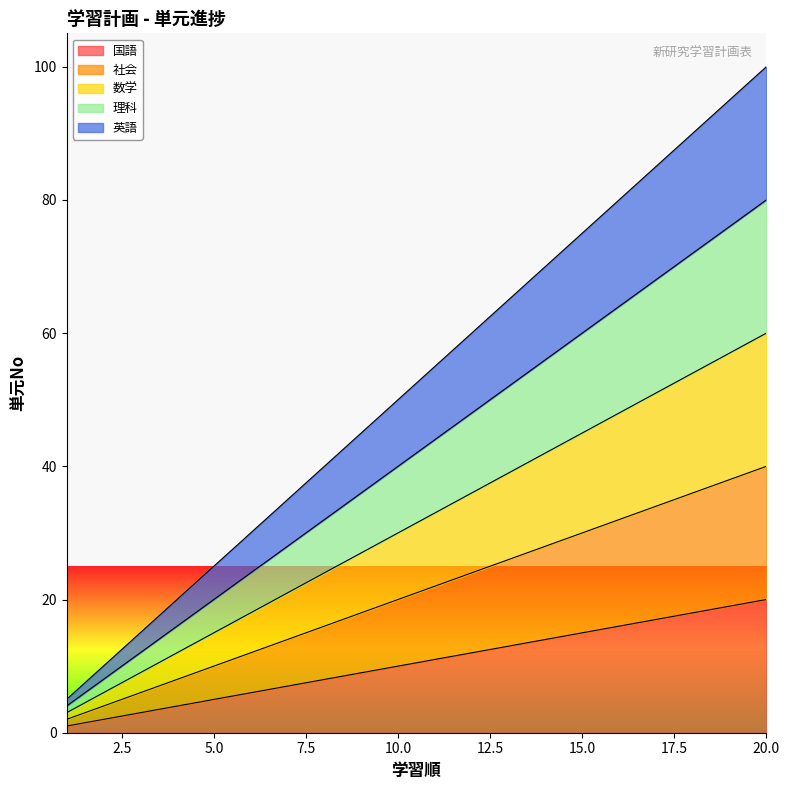

True or false: 国語 and 理科 cross at least once.

False